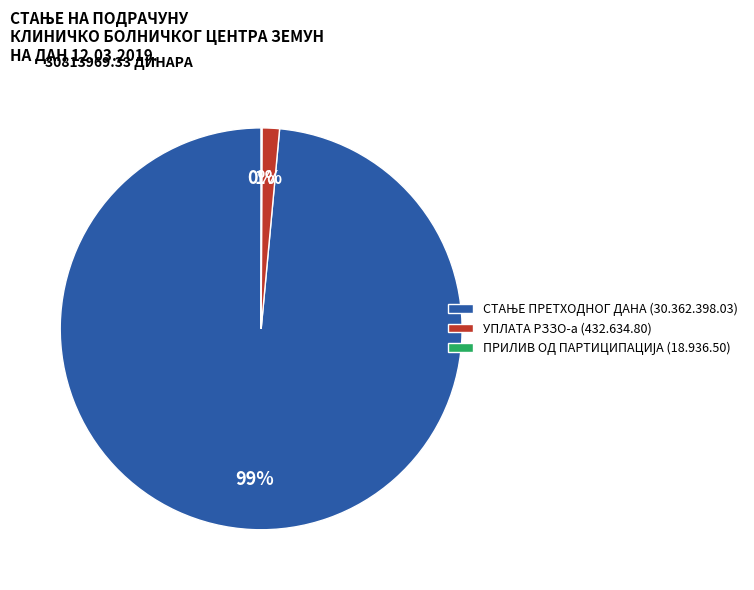

Is there any slice that represents more than half of the pie?

Yes